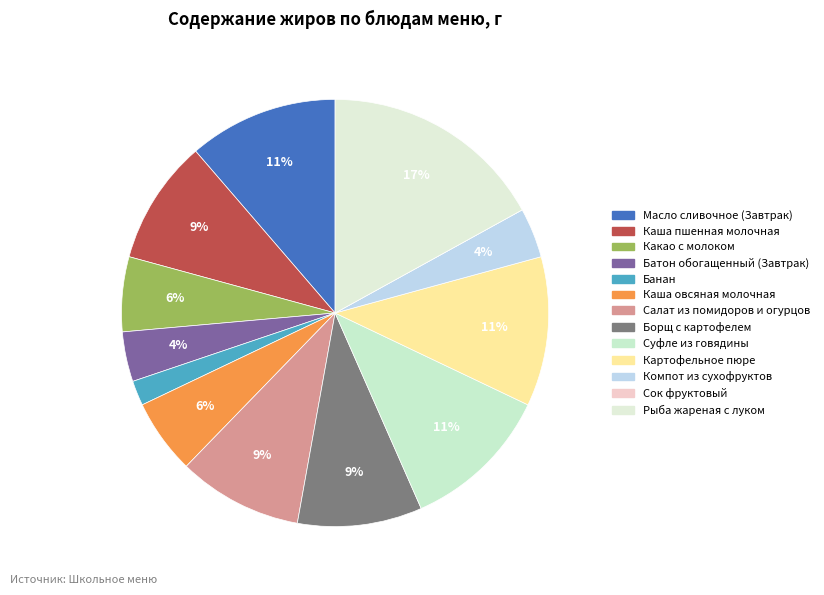

How many segments does this pie chart have?

13